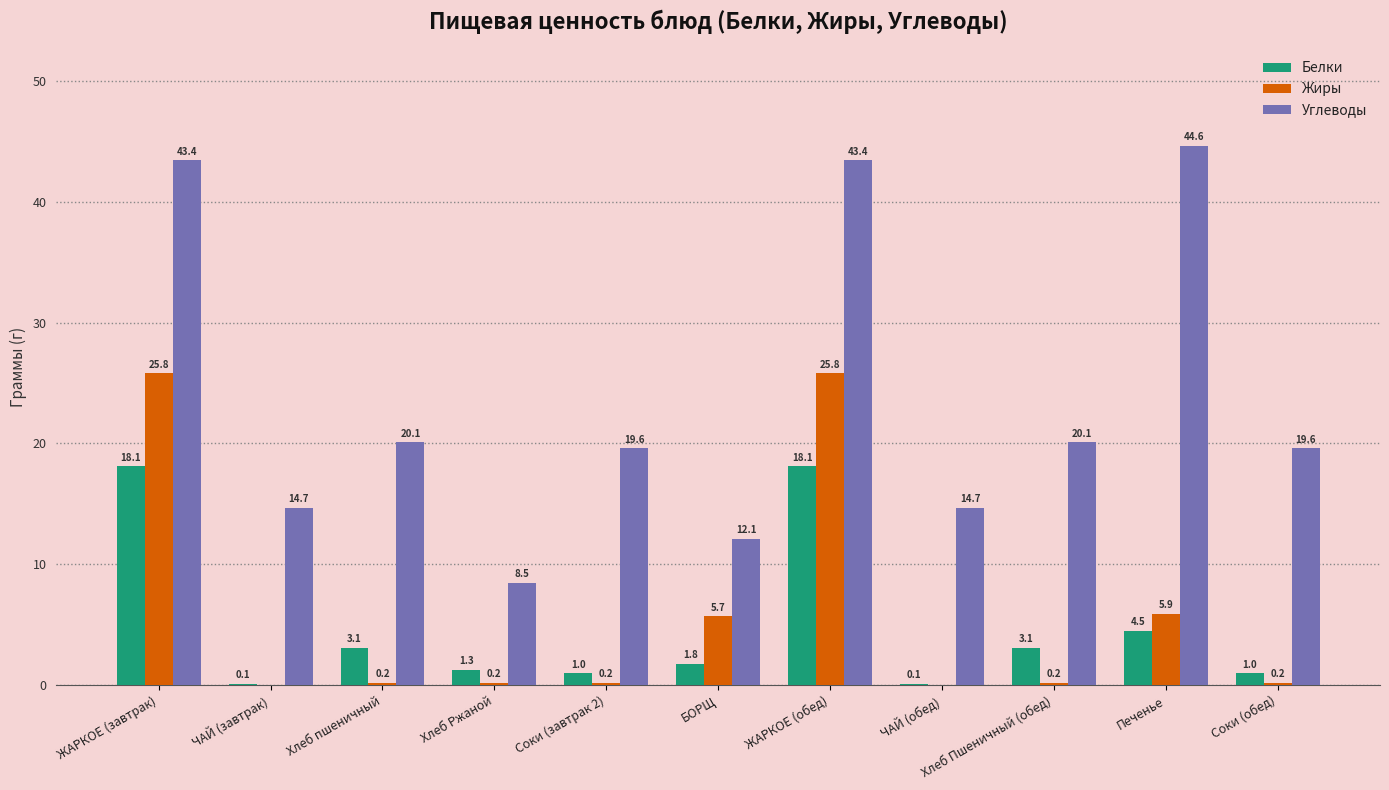

Reading left to right, transcribe all the data shown in this chart.

Белки: ЖАРКОЕ (завтрак)=18.1	ЧАЙ (завтрак)=0.1	Хлеб пшеничный=3.1	Хлеб Ржаной=1.3	Соки (завтрак 2)=1.0	БОРЩ=1.8	ЖАРКОЕ (обед)=18.1	ЧАЙ (обед)=0.1	Хлеб Пшеничный (обед)=3.1	Печенье=4.5	Соки (обед)=1.0
Жиры: ЖАРКОЕ (завтрак)=25.8	ЧАЙ (завтрак)=0.0	Хлеб пшеничный=0.2	Хлеб Ржаной=0.2	Соки (завтрак 2)=0.2	БОРЩ=5.7	ЖАРКОЕ (обед)=25.8	ЧАЙ (обед)=0.0	Хлеб Пшеничный (обед)=0.2	Печенье=5.9	Соки (обед)=0.2
Углеводы: ЖАРКОЕ (завтрак)=43.4	ЧАЙ (завтрак)=14.7	Хлеб пшеничный=20.1	Хлеб Ржаной=8.5	Соки (завтрак 2)=19.6	БОРЩ=12.1	ЖАРКОЕ (обед)=43.4	ЧАЙ (обед)=14.7	Хлеб Пшеничный (обед)=20.1	Печенье=44.6	Соки (обед)=19.6